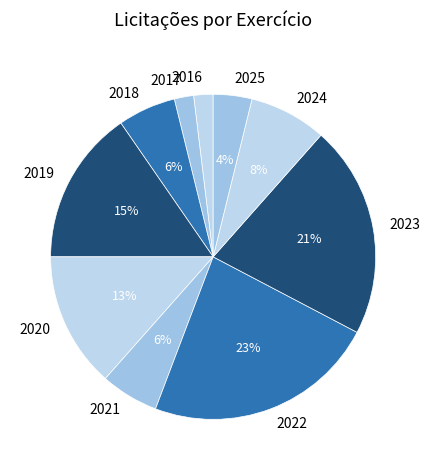

Between 2023 and 2024, which is larger?

2023